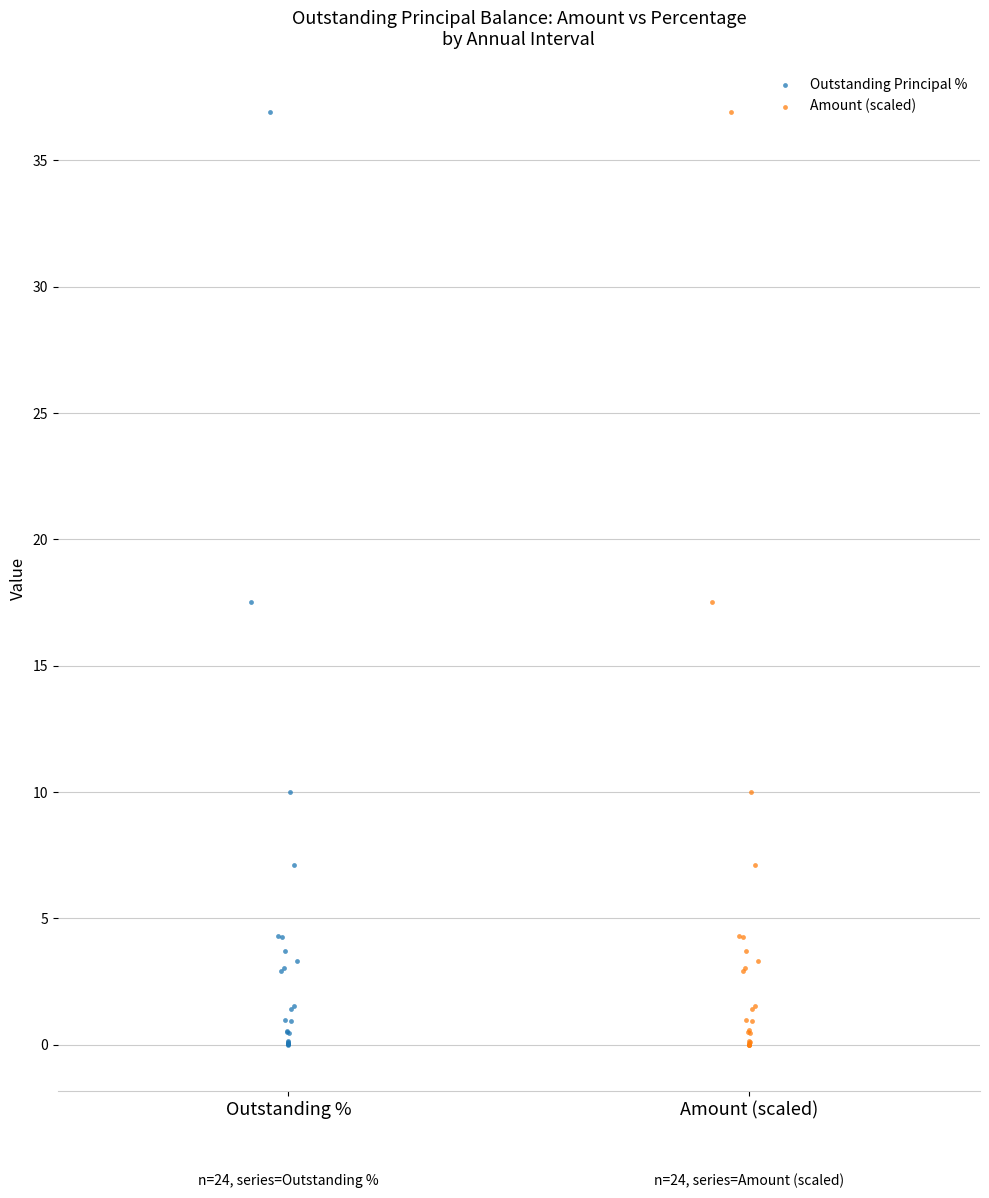

What are all the series names shown in the legend?

Outstanding Principal %, Amount (scaled)